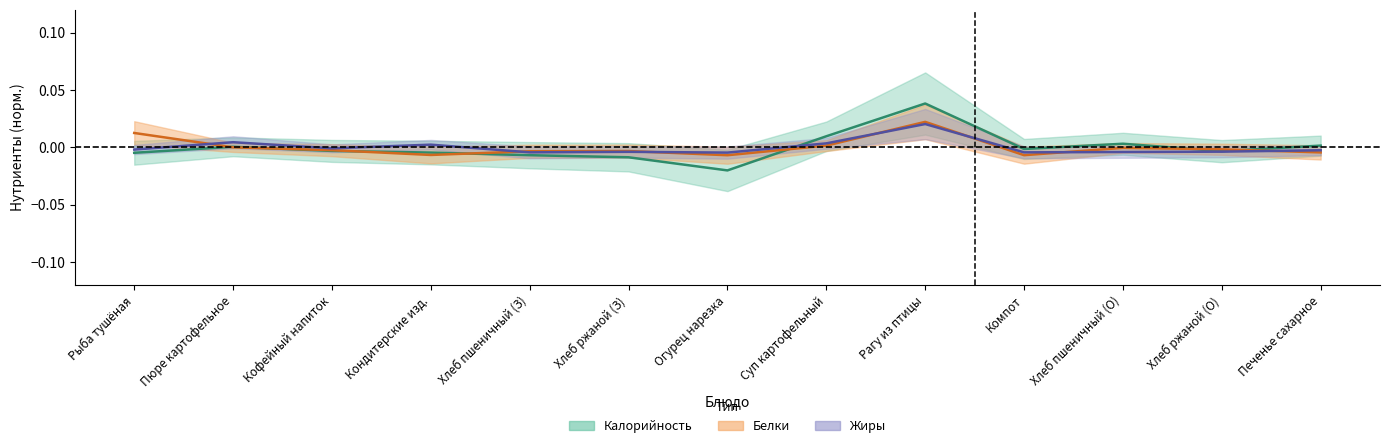

Which series has the largest total across all categories?

Калорийность